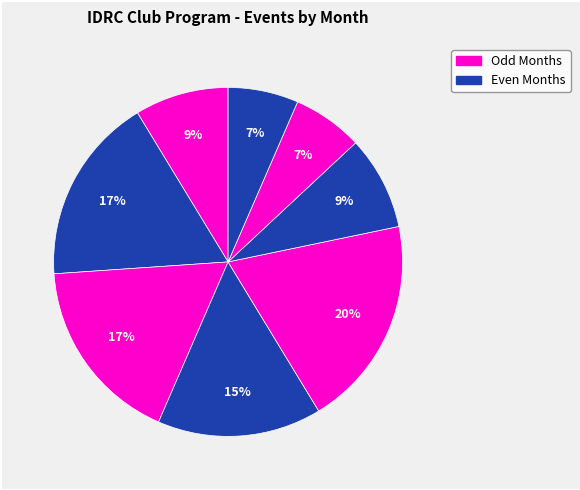

Count the number of slices in the pie.

8